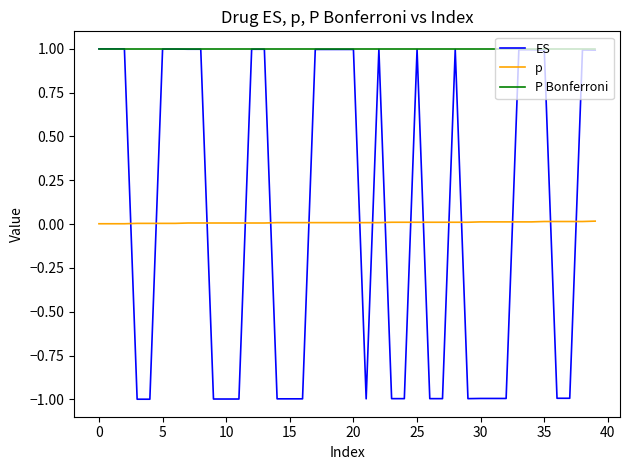

Which series has the largest total across all categories?

P Bonferroni